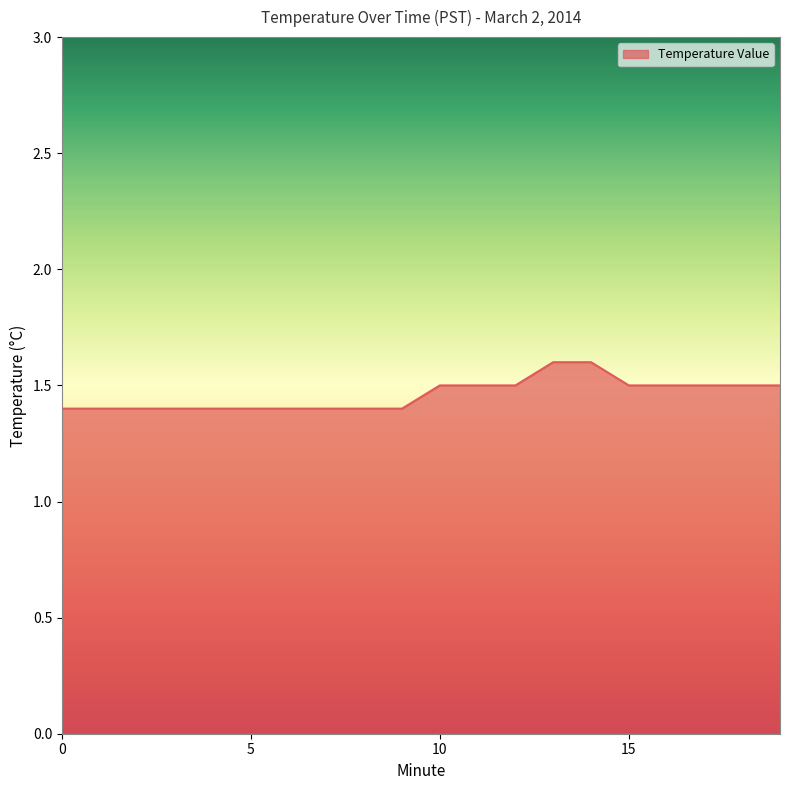

What is the greatest value displayed?

1.6